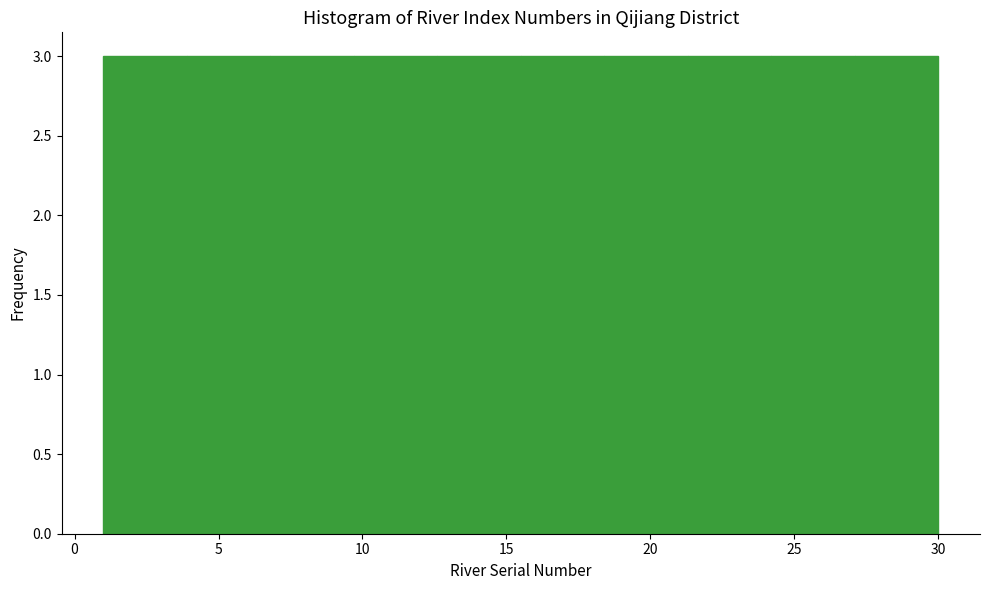

Reading left to right, list every bar in this chart as the range it spans on the x-axis followed by its height. Neither the bar edges nor the heights are printed on the chart, so give them approximately, as read against the axes.

1.0 to 3.9: 3
3.9 to 6.8: 3
6.8 to 9.7: 3
9.7 to 12.6: 3
12.6 to 15.5: 3
15.5 to 18.4: 3
18.4 to 21.3: 3
21.3 to 24.2: 3
24.2 to 27.1: 3
27.1 to 30.0: 3